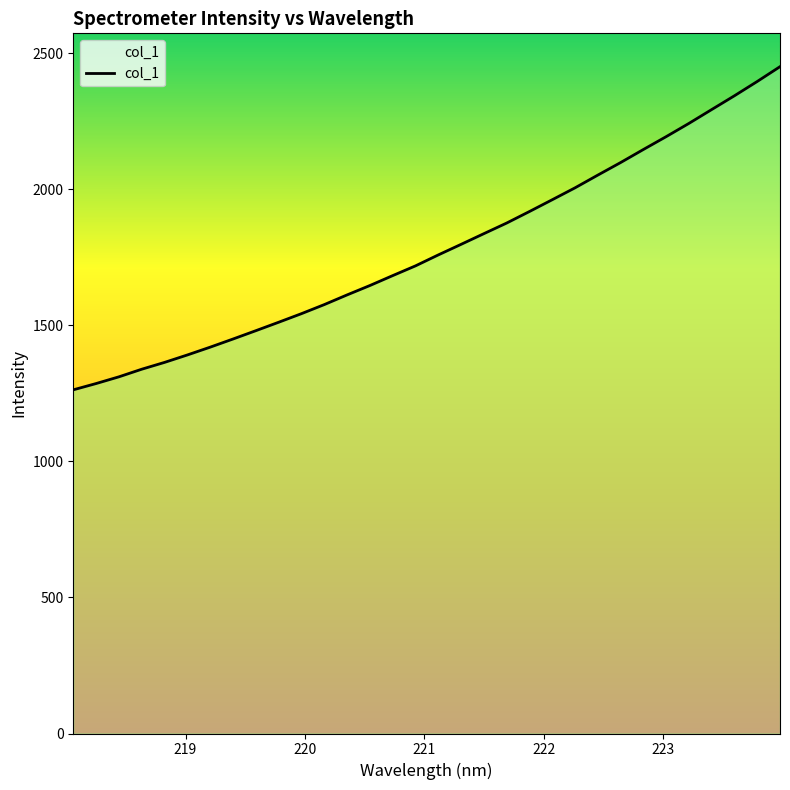

True or false: the data has more than 0 interior local peaks.

False